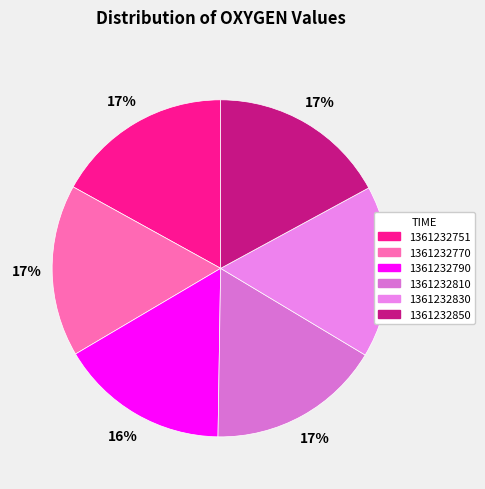

The 1361232850 slice represents 17% of the pie. True or false?

True